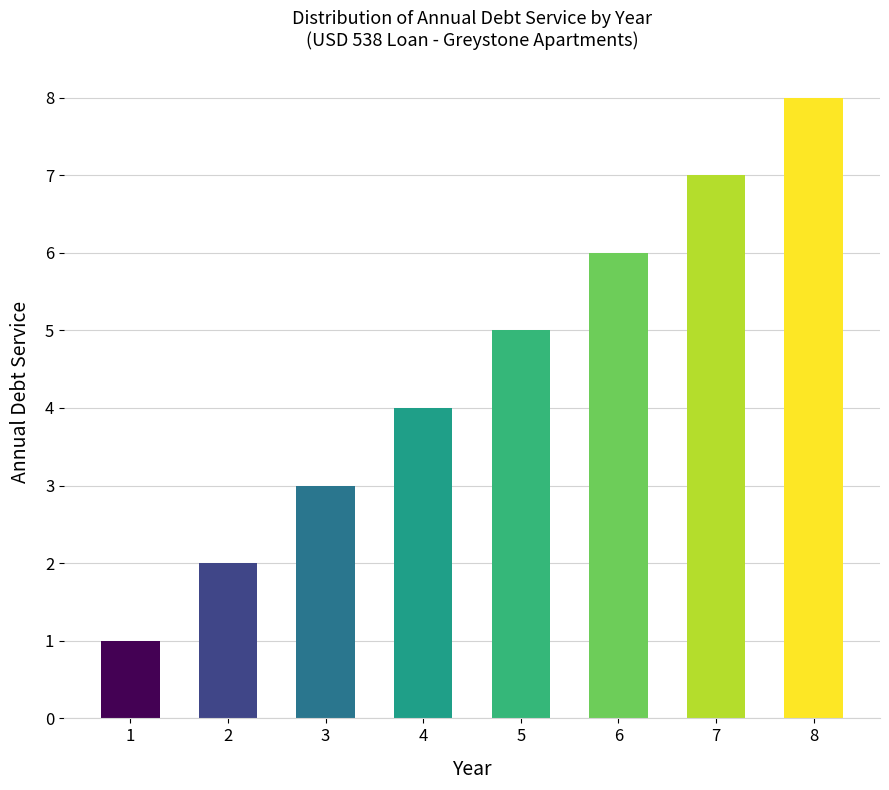

What is the value of the 5th bar from the left?

5